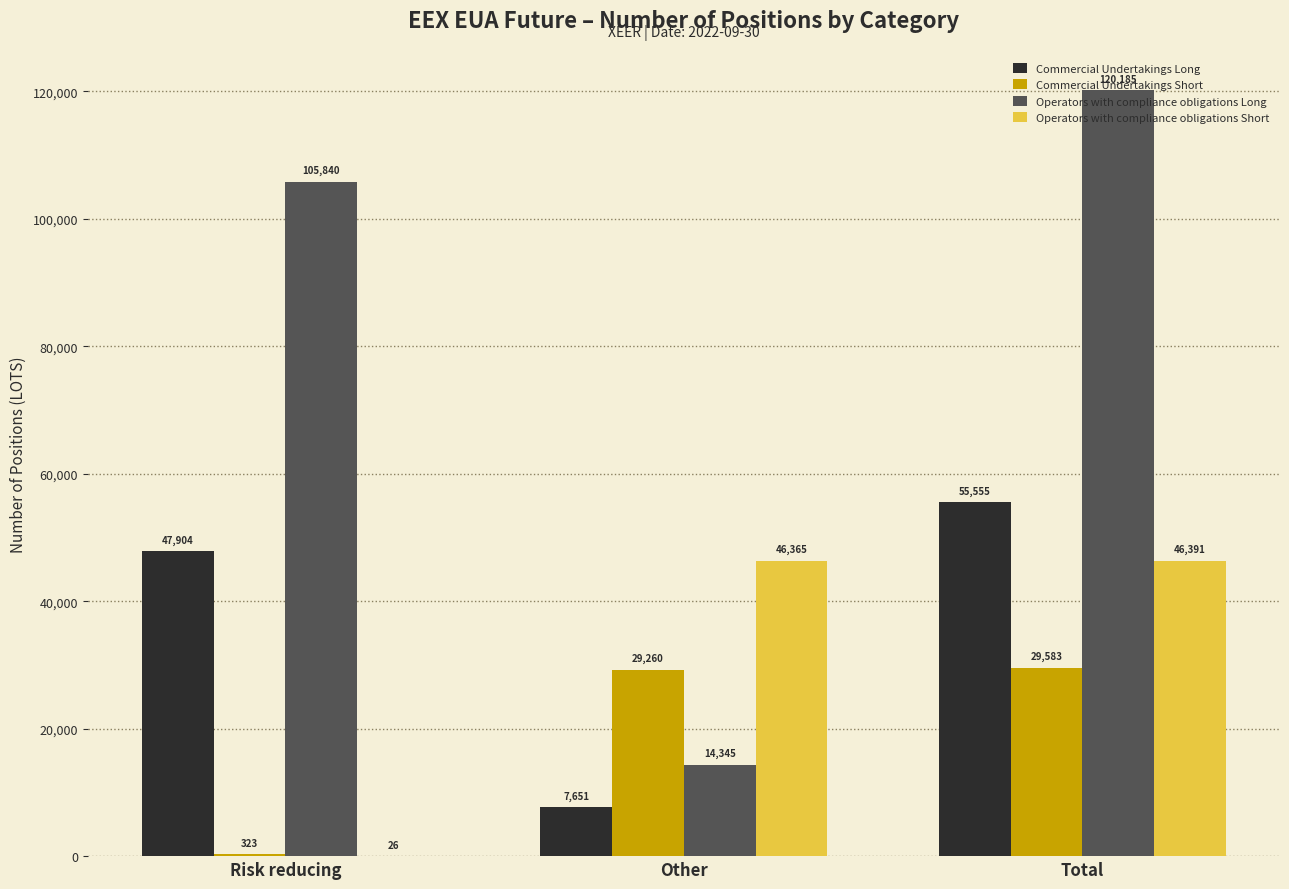

Is the value of Commercial Undertakings Short at Other greater than the value of Operators with compliance obligations Long at Total?

No